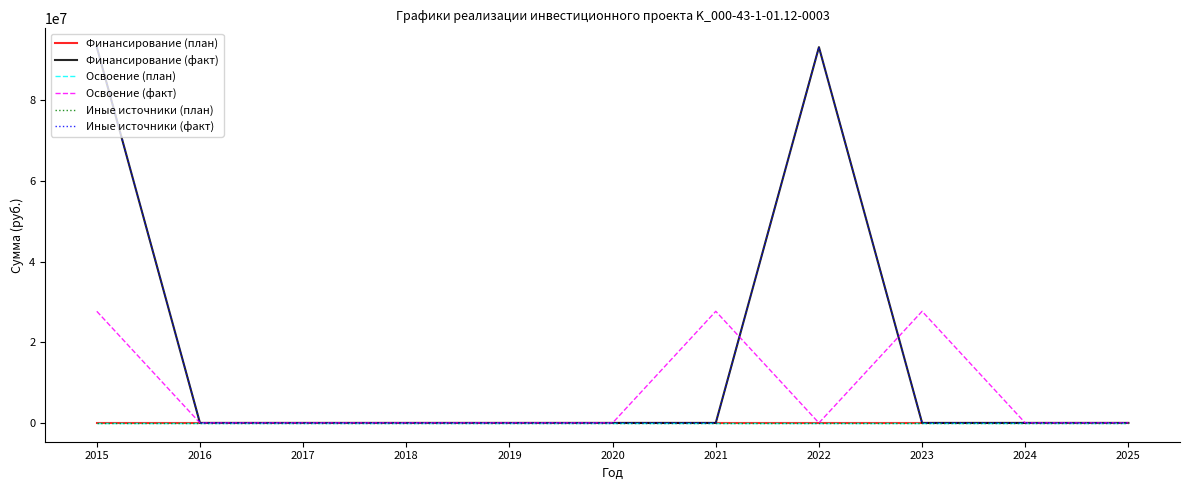

The value of Освоение (план) at 2022 is 0. True or false?

True